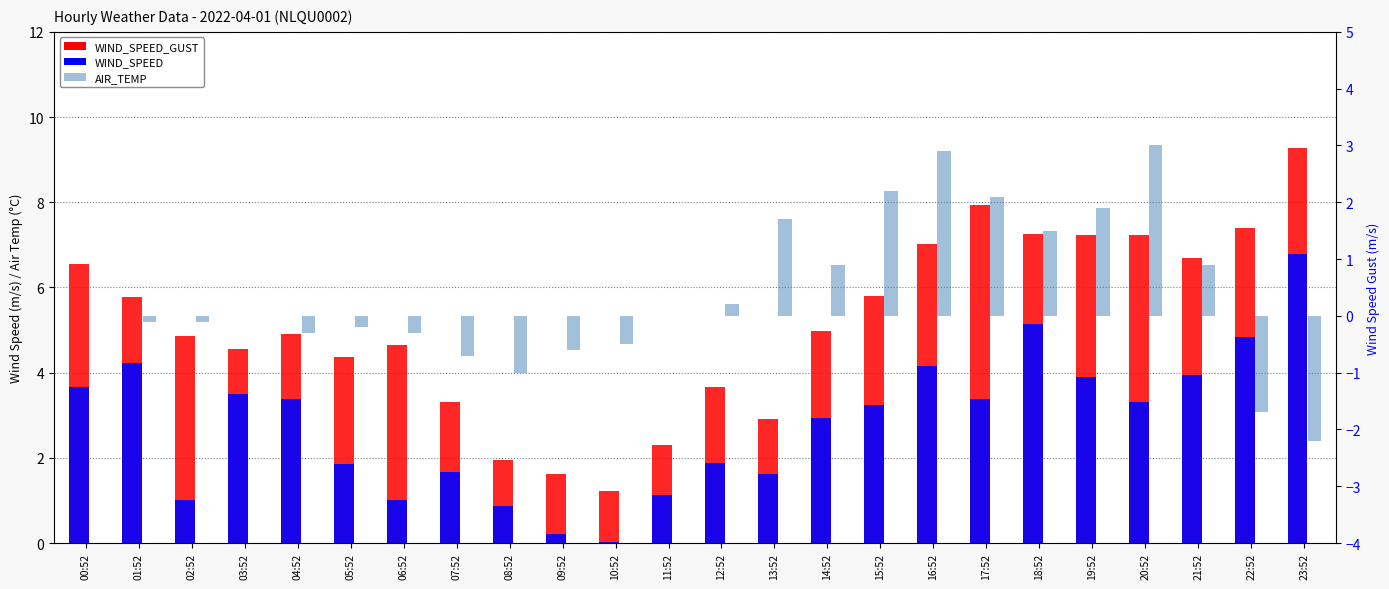

What is the spread (max minus min) of values at 10:52?

1.7